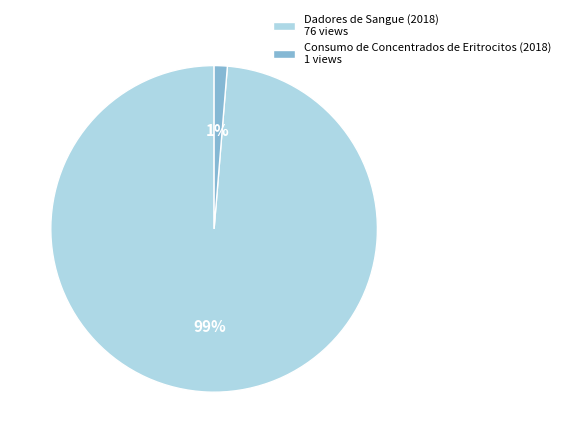

What percentage is the Dadores de Sangue (2018) 76 views slice, to the nearest percent?

99%